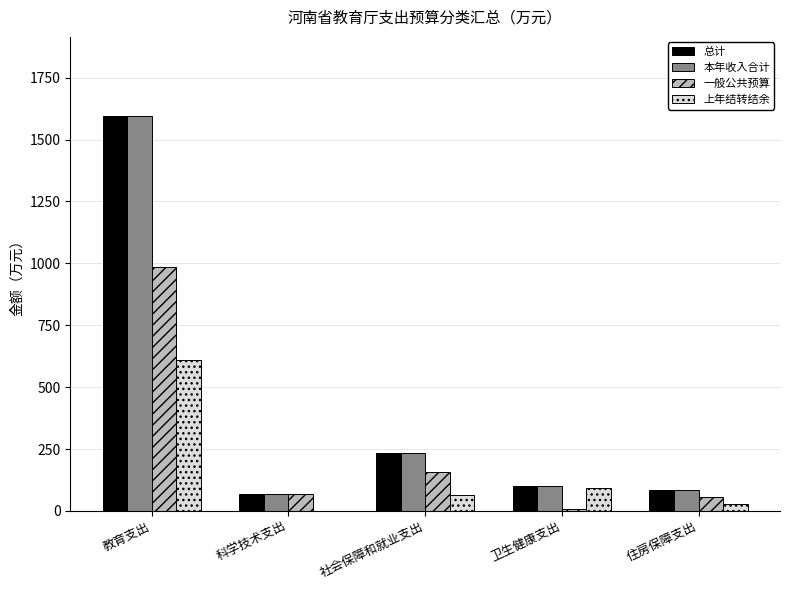

At which label is 总计 closest to 832?

社会保障和就业支出